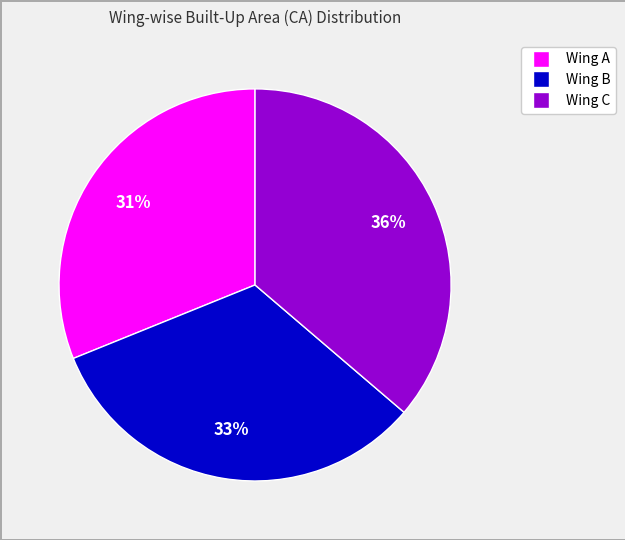

How many segments does this pie chart have?

3